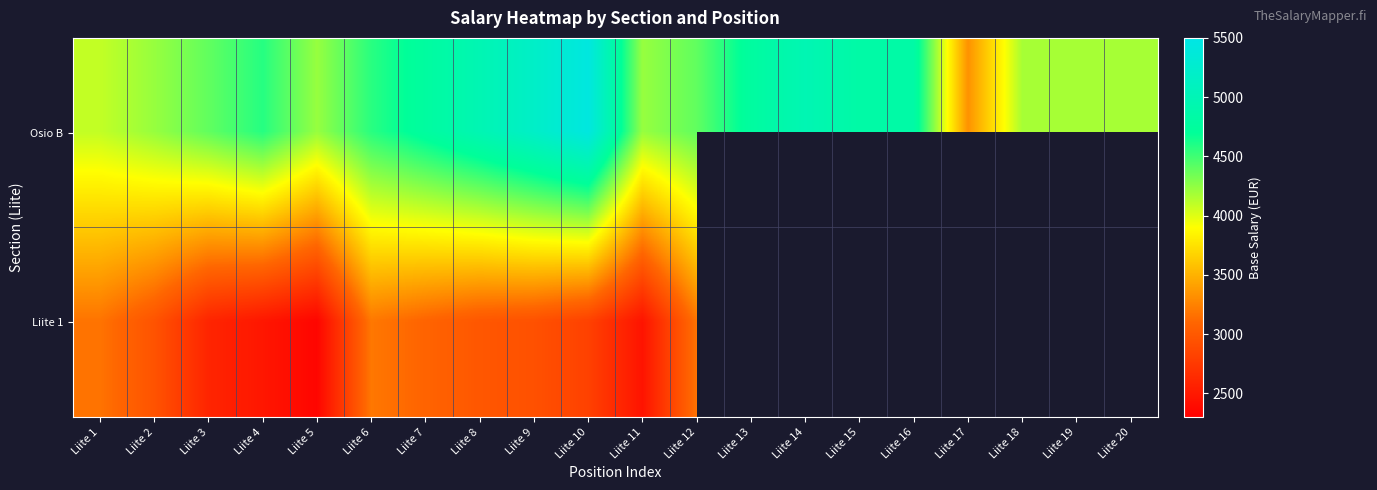

At how many categories does at least one series exceed 5107?

2